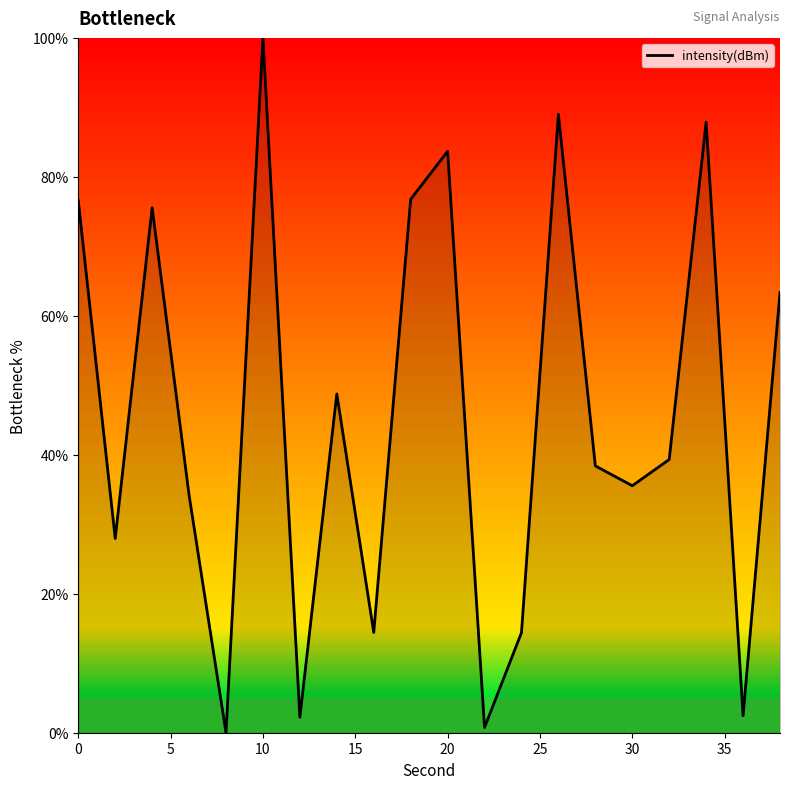

What is the greatest value displayed?

100.0